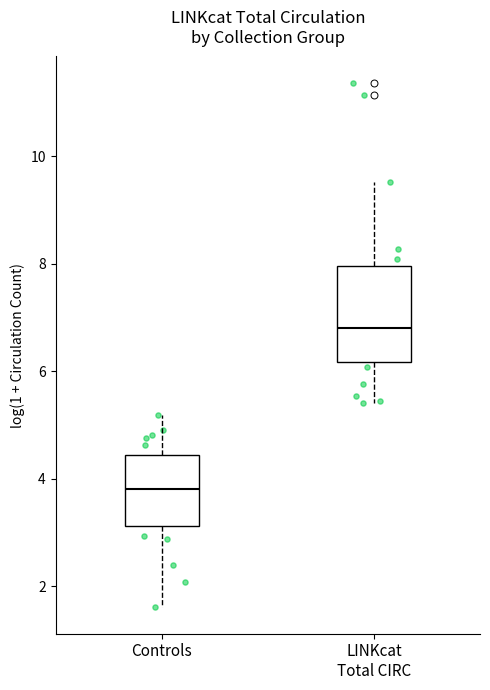

Which box has the lowest median line?

Controls